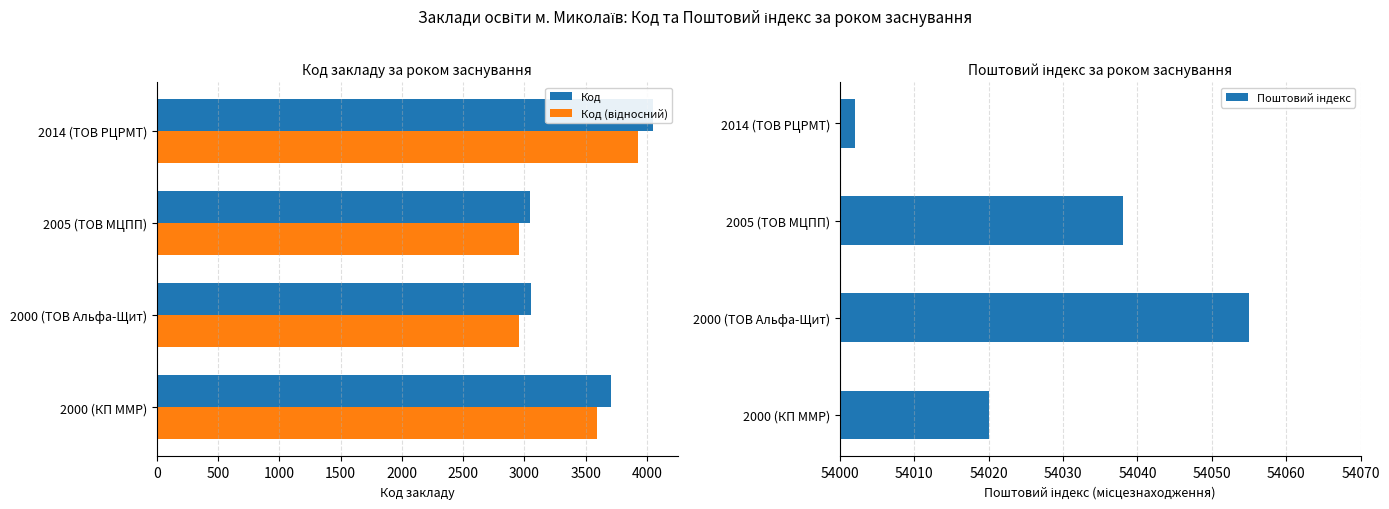

At how many categories does at least one series exceed 15759?

4